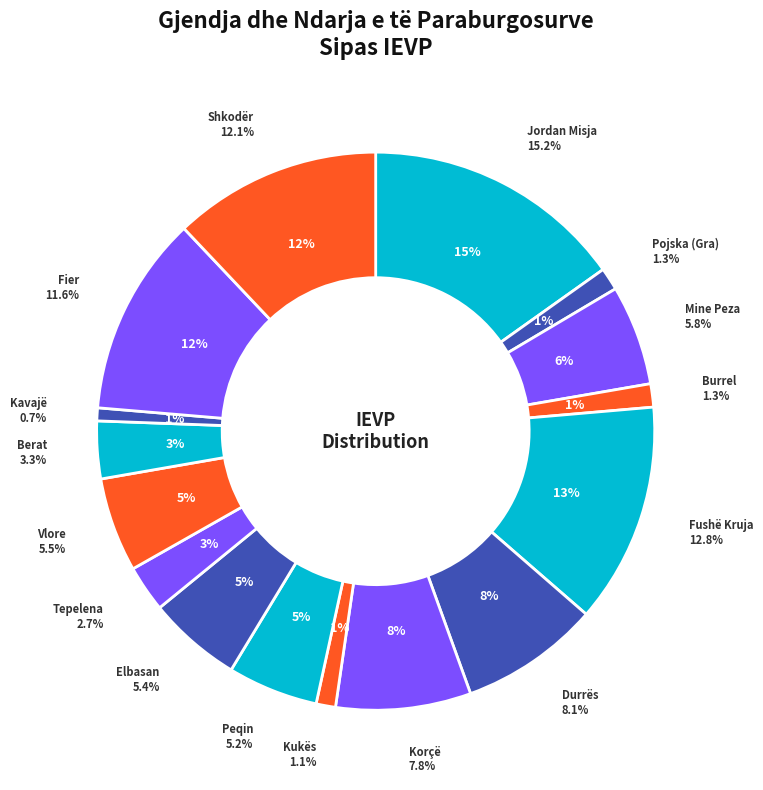

What is the smallest slice in the pie chart?

Kavajë